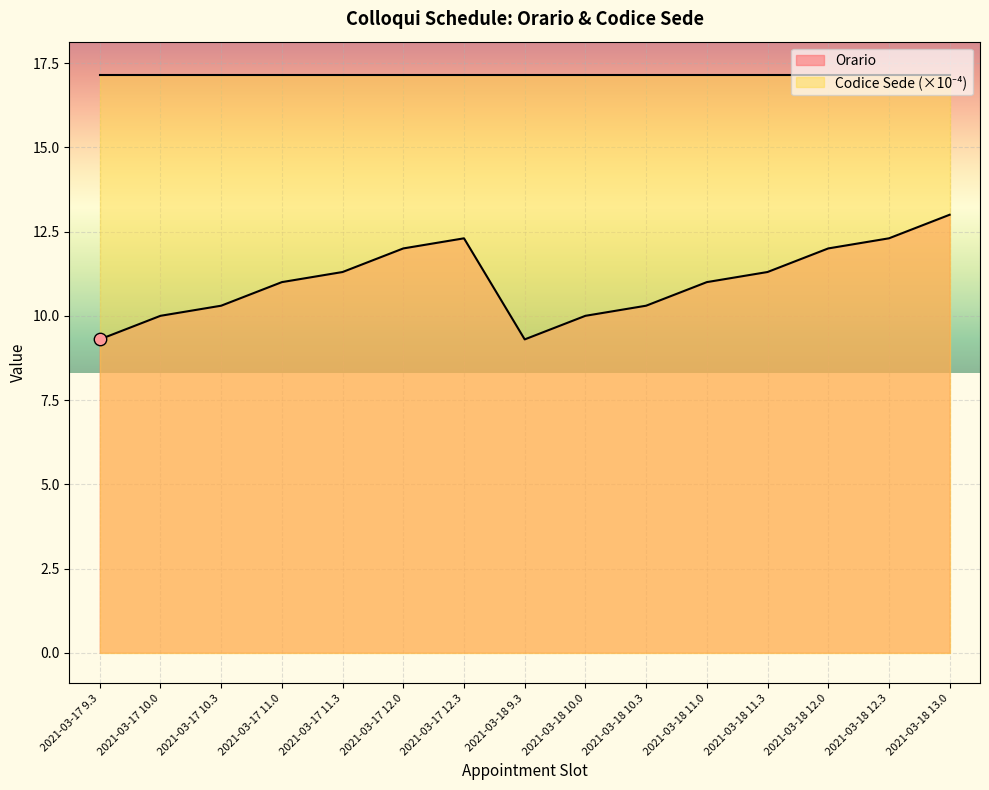

What is the ratio of the value at 2021-03-17 11.3 to the value at 2021-03-17 10.0?

1.1